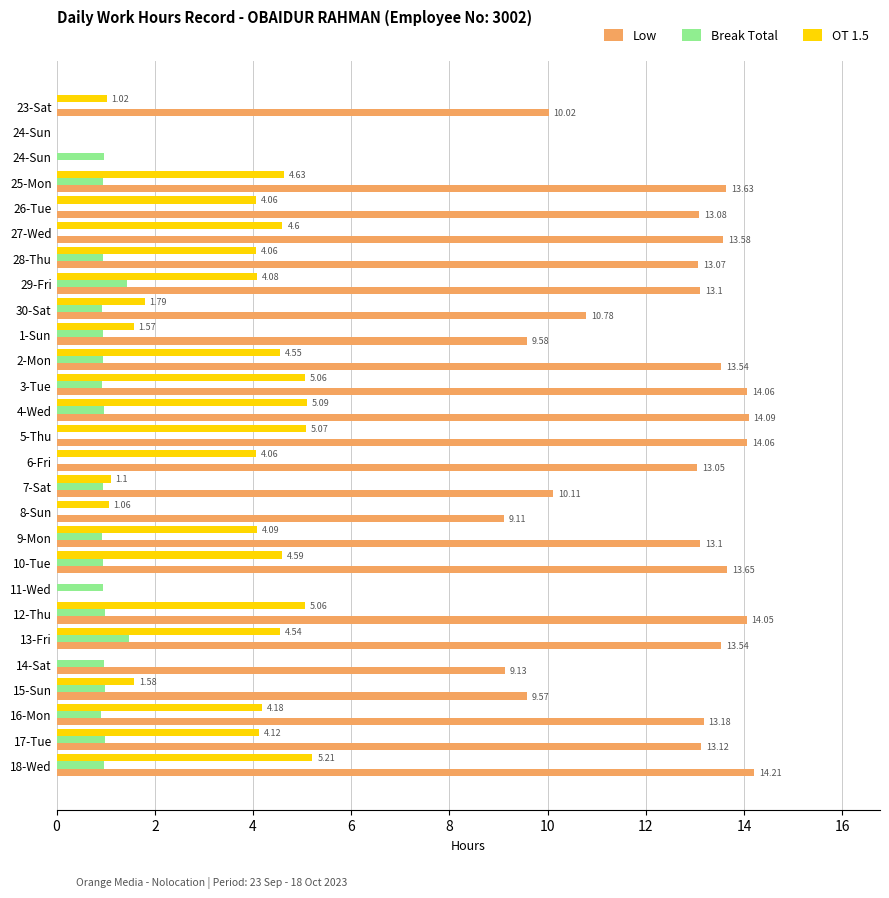

At how many categories does at least one series exceed 3?

24